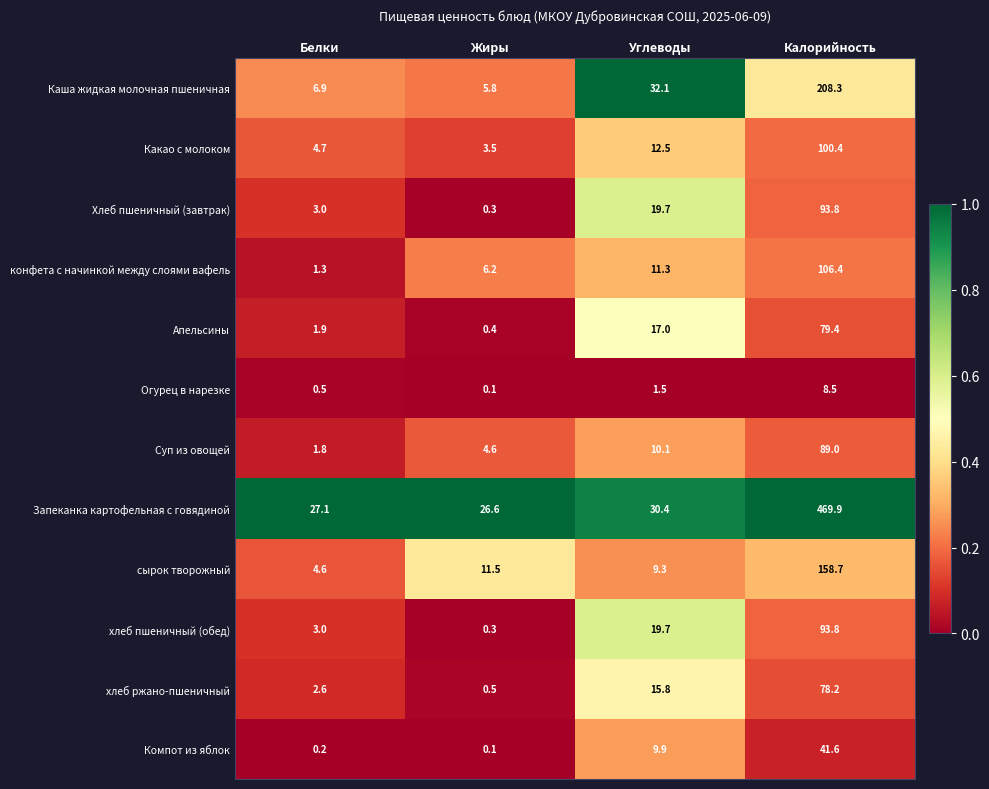

Which series has the largest total across all categories?

Запеканка картофельная с говядиной